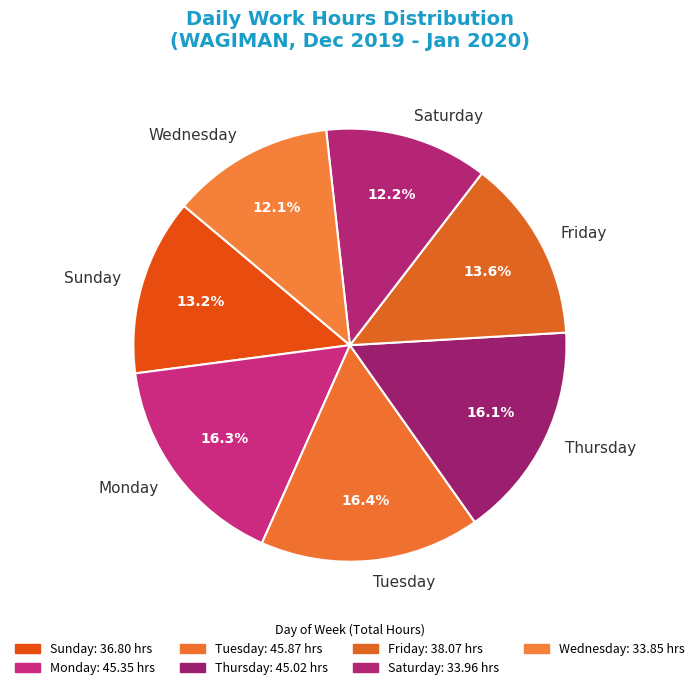

Do Saturday and Wednesday together represent more than half of the pie?

No